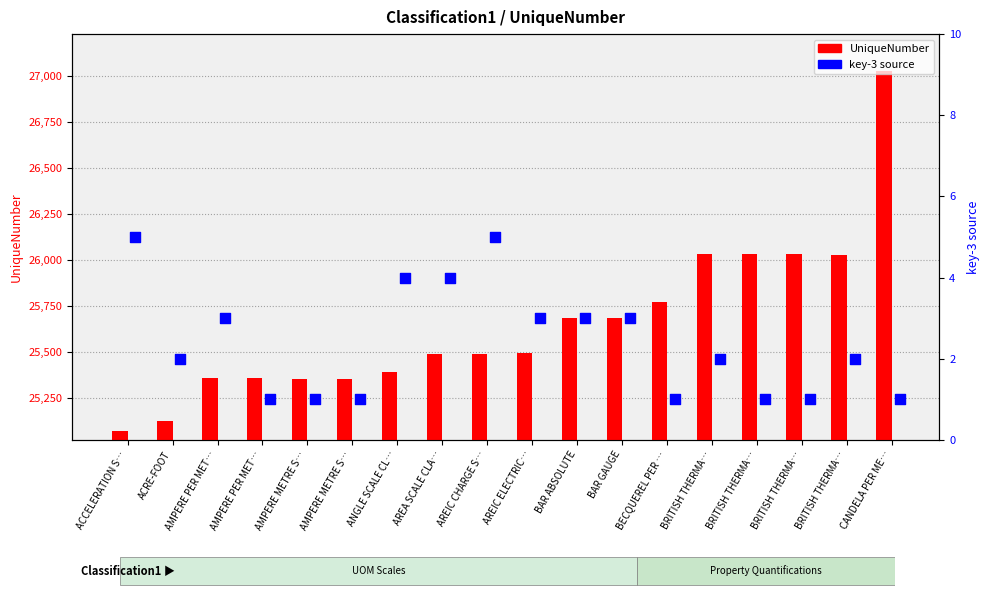

What is the total value across all series at BRITISH THERMA…?

26032